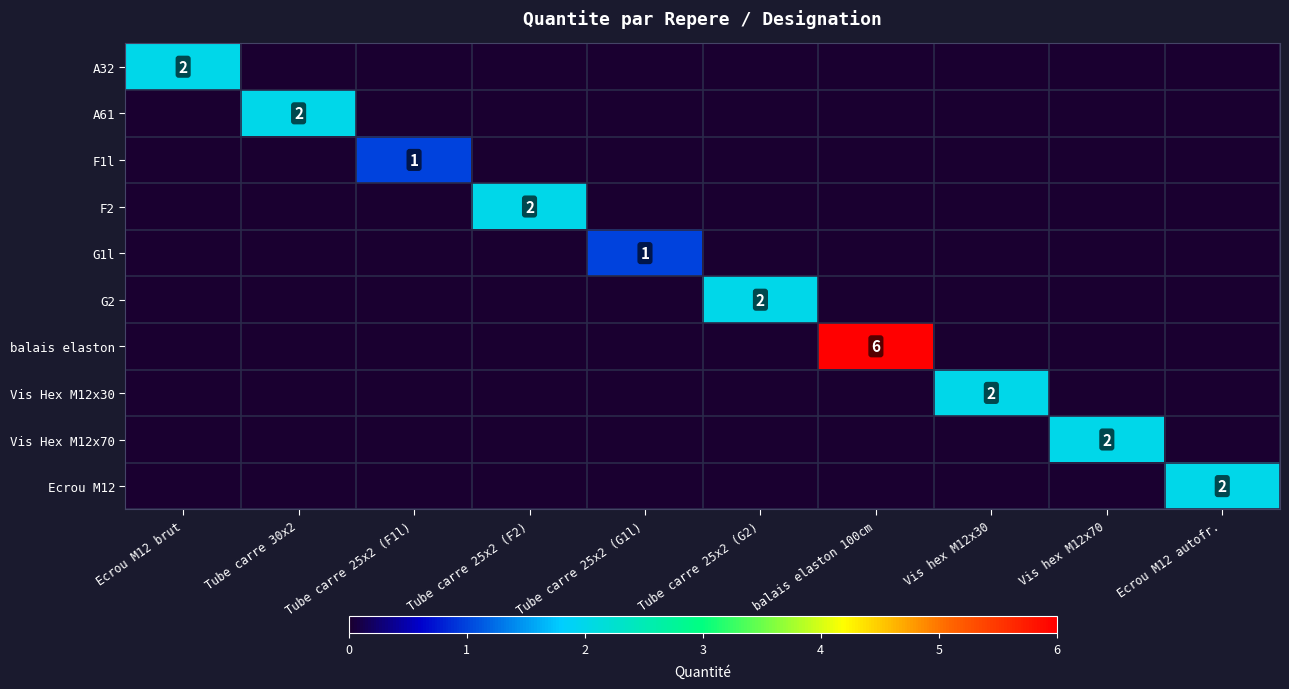

The value of F1l at Tube carre 25x2 (F1l) is 1. True or false?

True